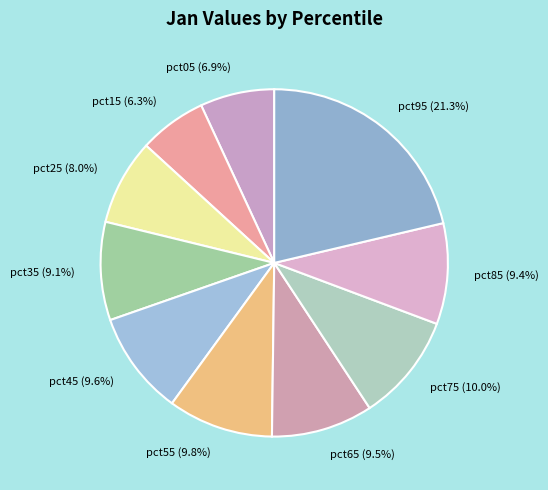

Combined, do pct05 and pct35 account for over 50%?

No